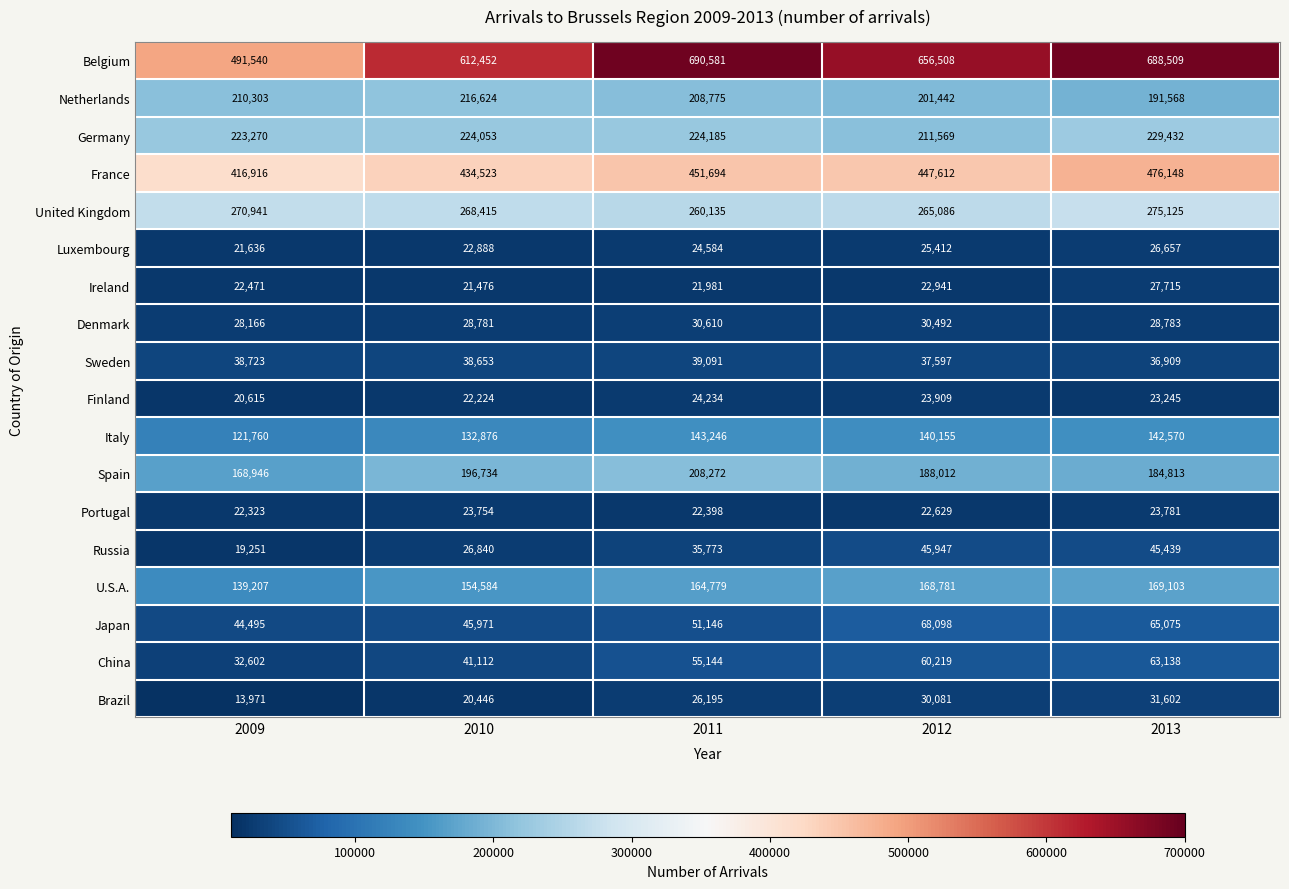

List the series in order of their peak value, lowest first.

Portugal, Finland, Luxembourg, Ireland, Denmark, Brazil, Sweden, Russia, China, Japan, Italy, U.S.A., Spain, Netherlands, Germany, United Kingdom, France, Belgium